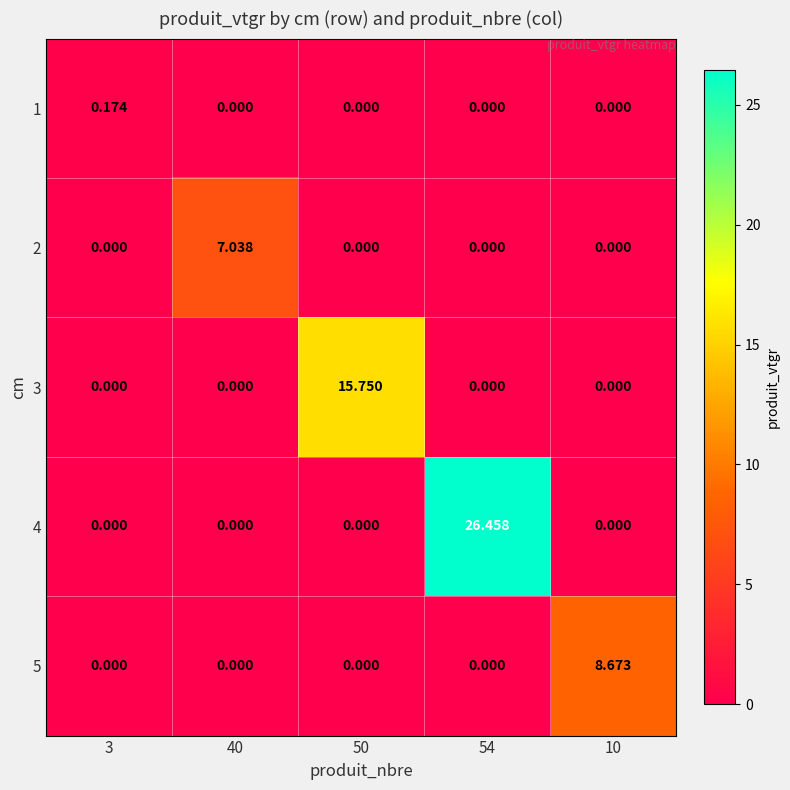

Count the number of categories in the chart.

5